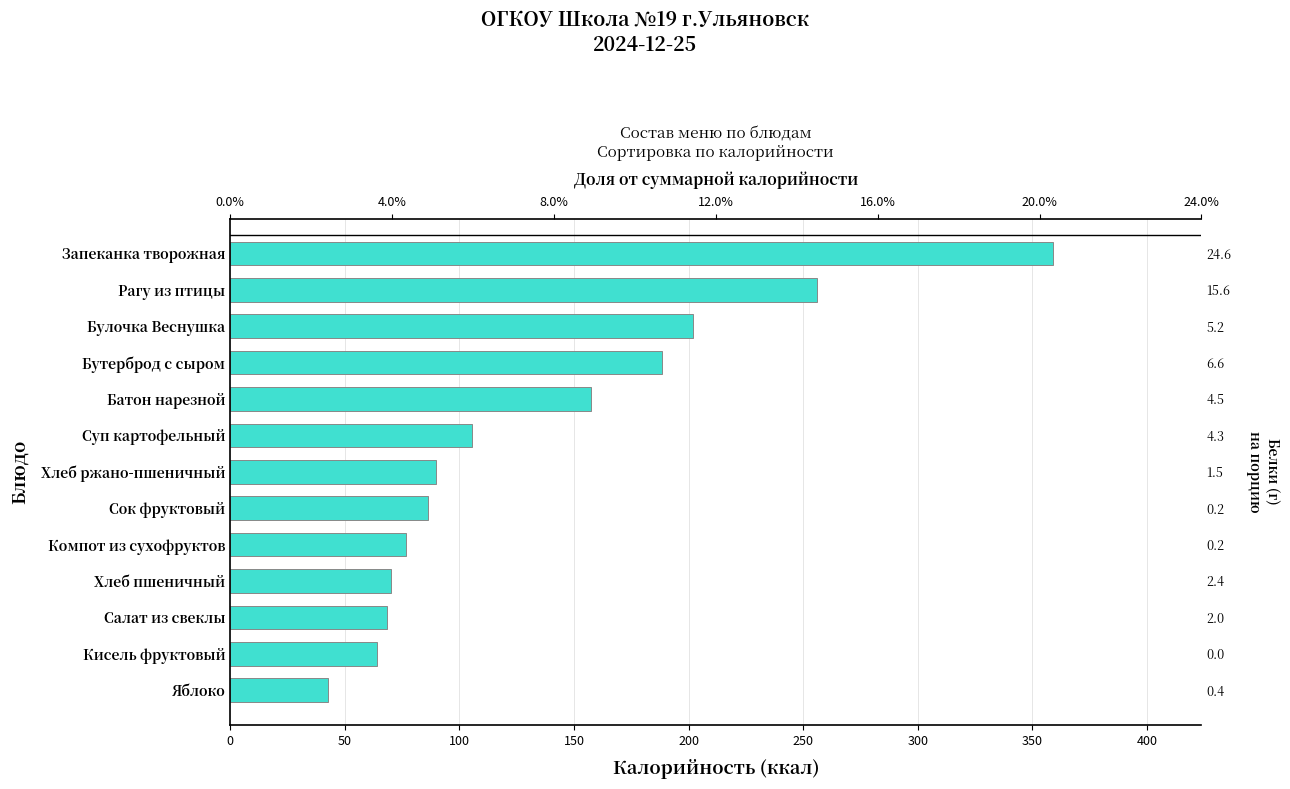

What is the sum of the values at Сок фруктовый and Суп картофельный?

192.0